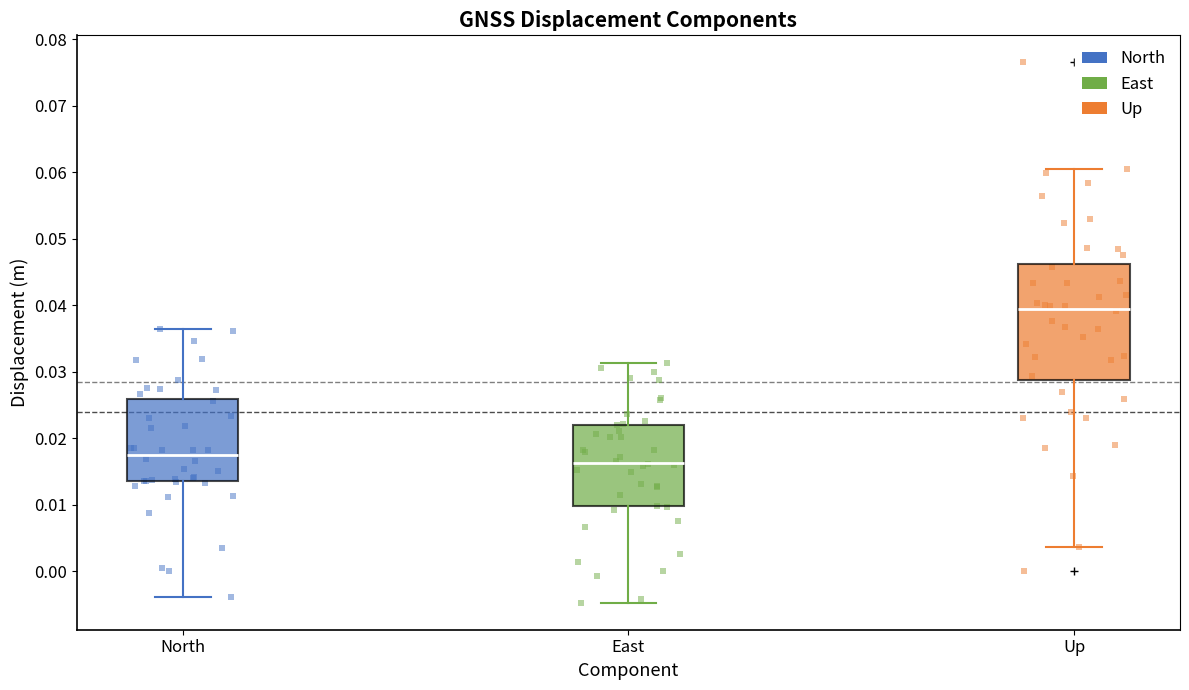

Where is the upper edge of the box for East on the y-axis? The values are not printed on the chart, so give them approximately, as read against the axis.

0.022